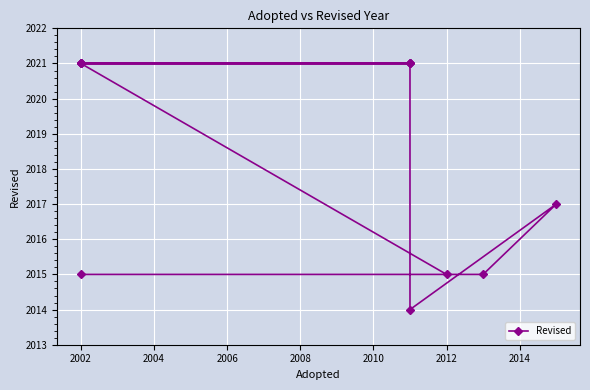

Reading left to right, transcribe all the data shown in this chart.

2015	2015	2017	2014	2021	2021	2021	2021	2021	2021	2021	2015